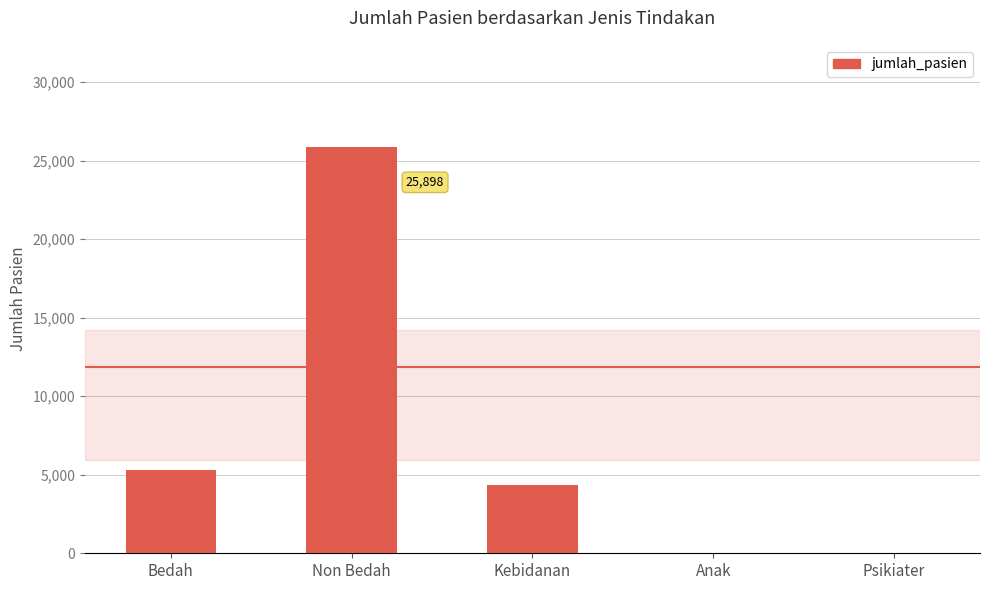

At which label is the value closest to 12949?

Bedah